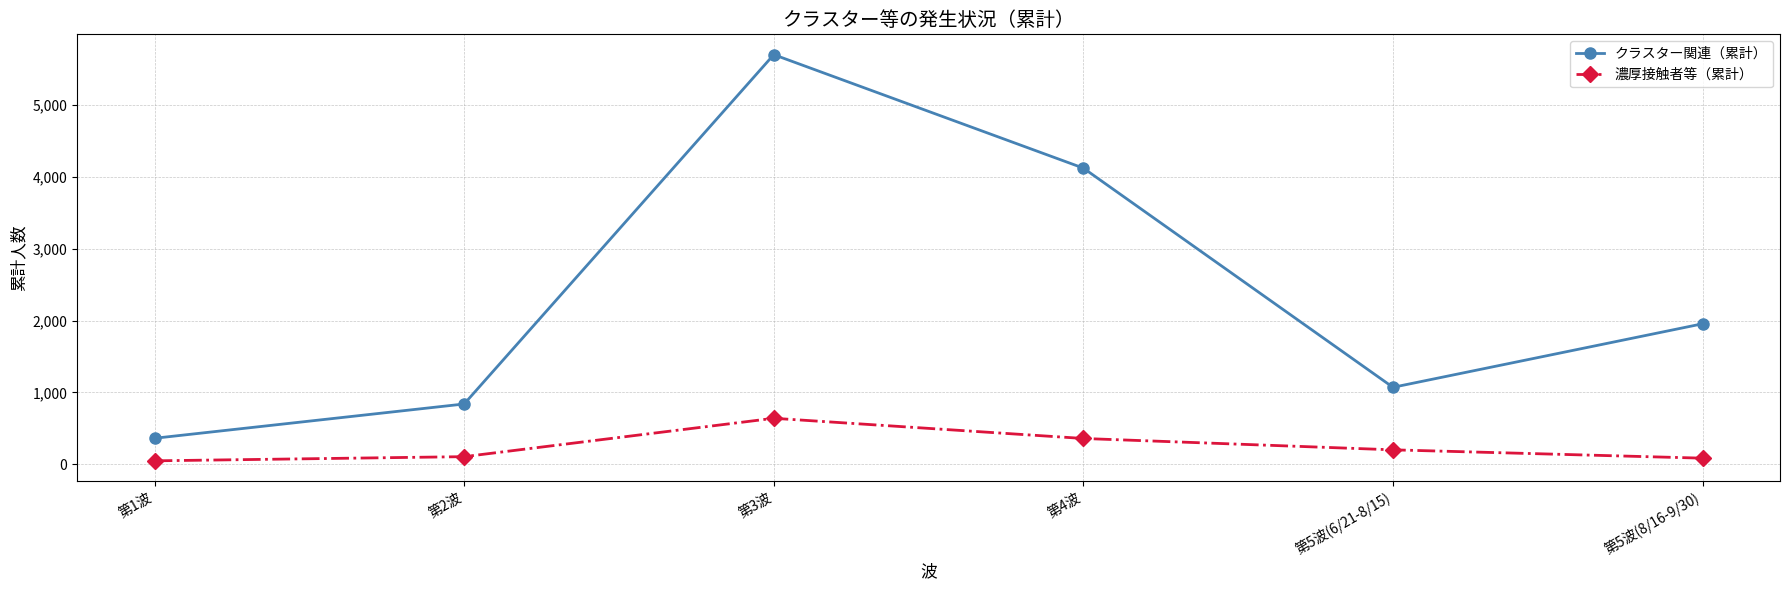

How many data points in 濃厚接触者等（累計） are less than 202?

3